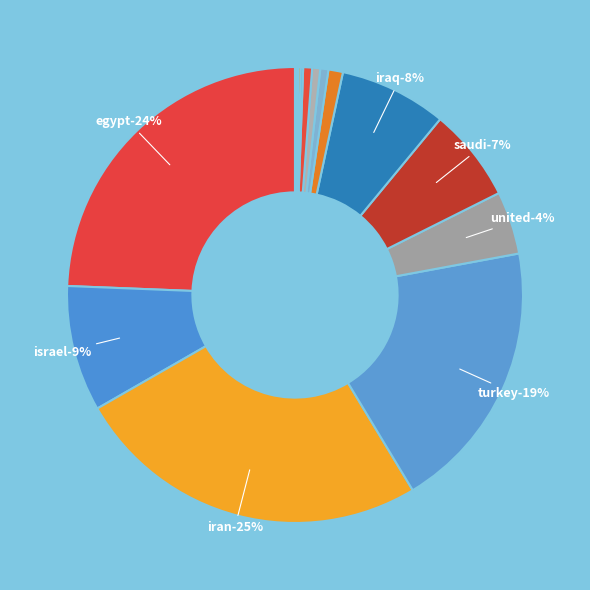

What is the ratio of the value at Israel to the value at Egypt?

0.4